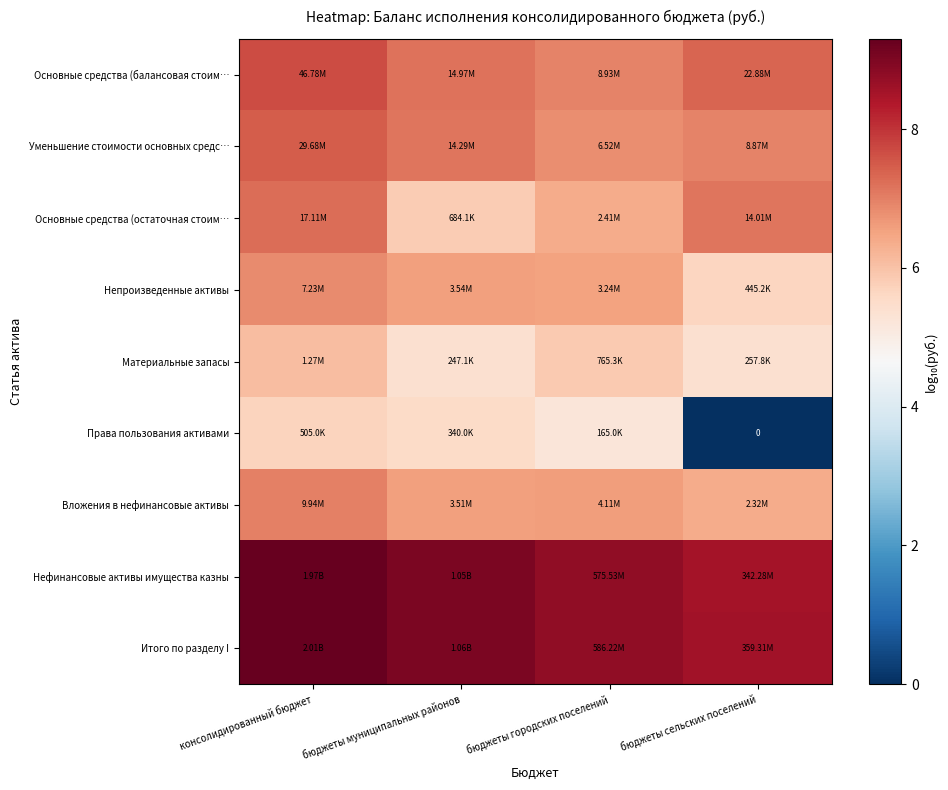

What is the total value across all series at консолидированный бюджет?

66.6